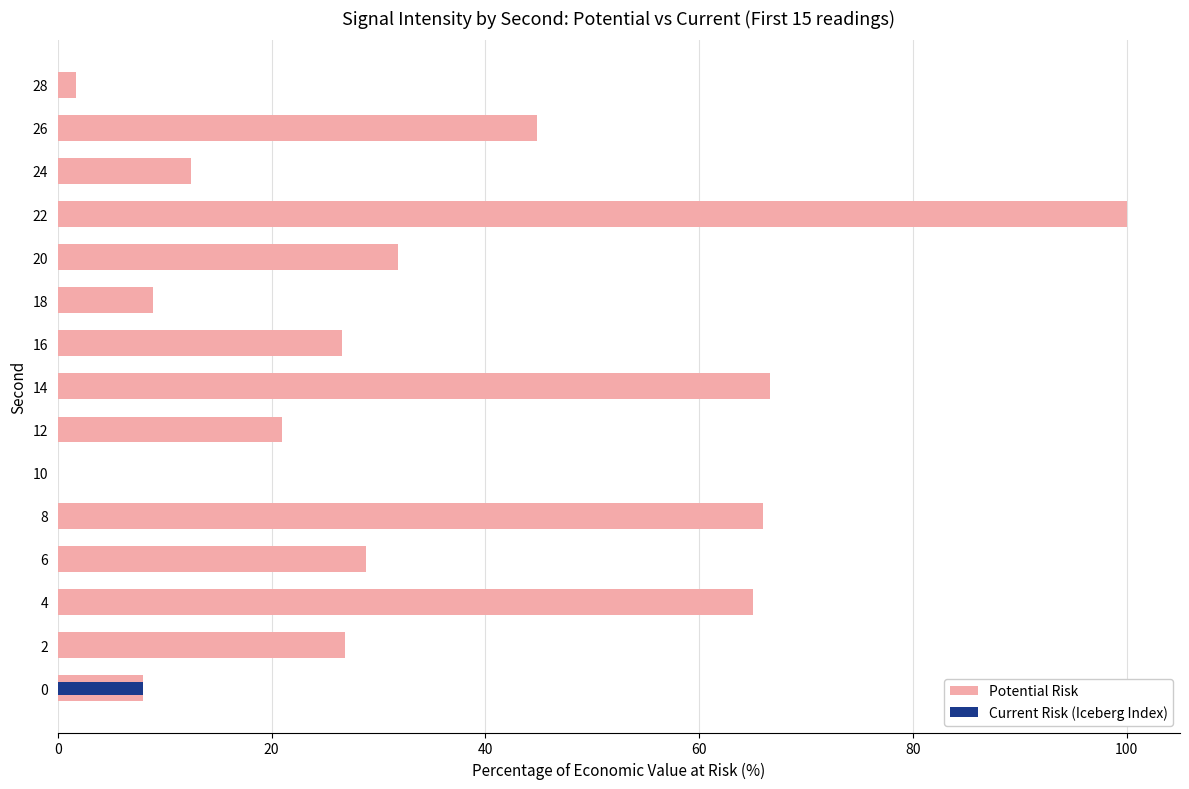

How many bars are there in each group?

2